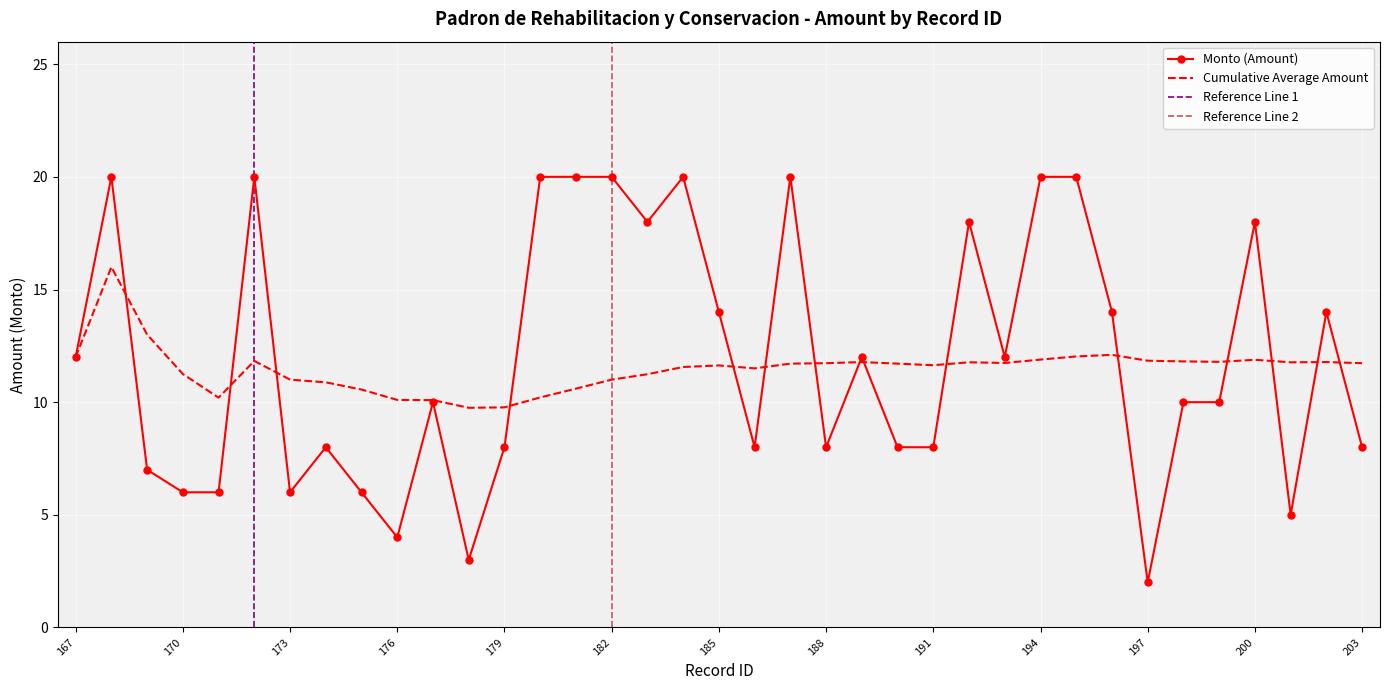

True or false: Cumulative Average has a value of 20.2 at 198.

False